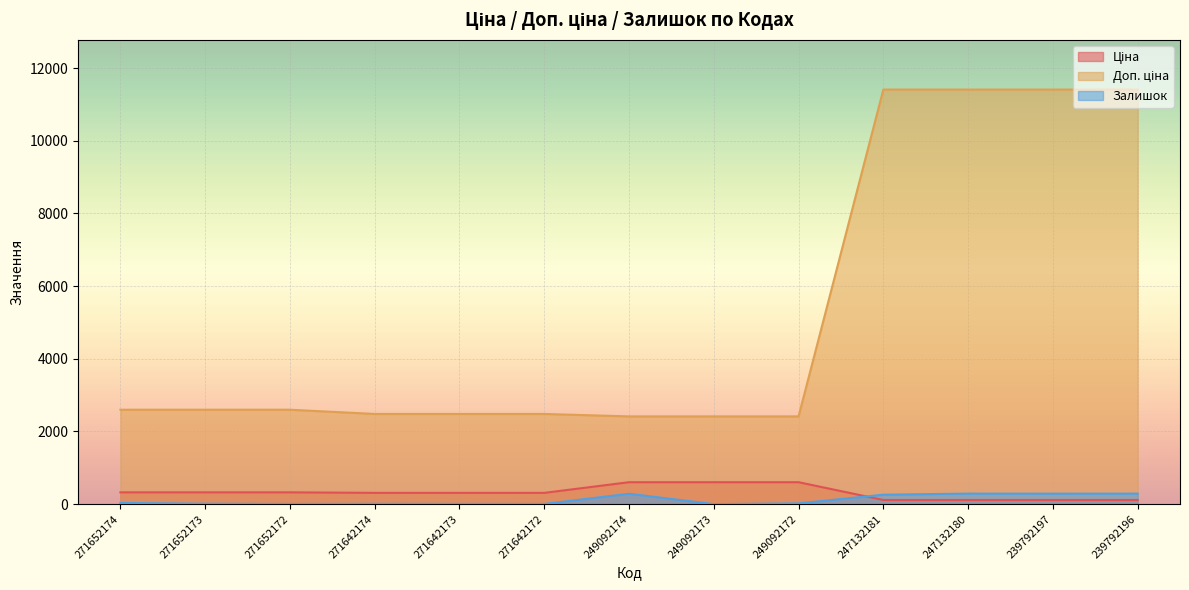

What is the value of the Ціна point at the 6th from the left?

310.3